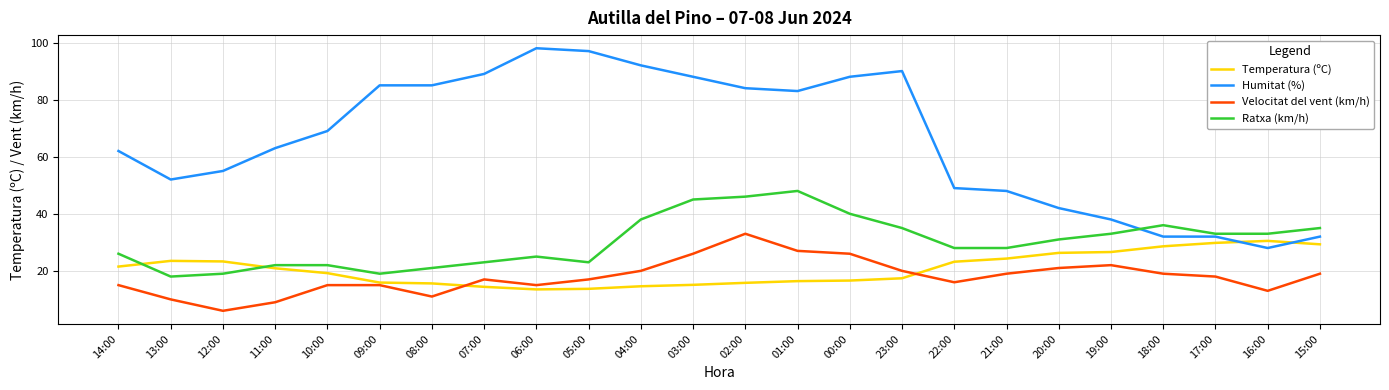

At 03:00, list the series in order from smallest to largest.

Temperatura (ºC), Velocitat del vent (km/h), Ratxa (km/h), Humitat (%)